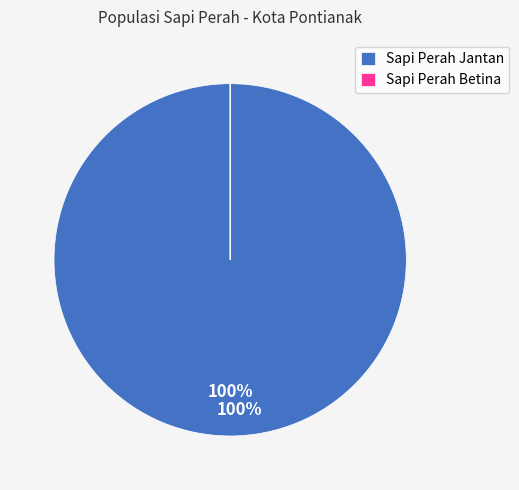

What percentage is the Sapi Perah Jantan slice, to the nearest percent?

100%